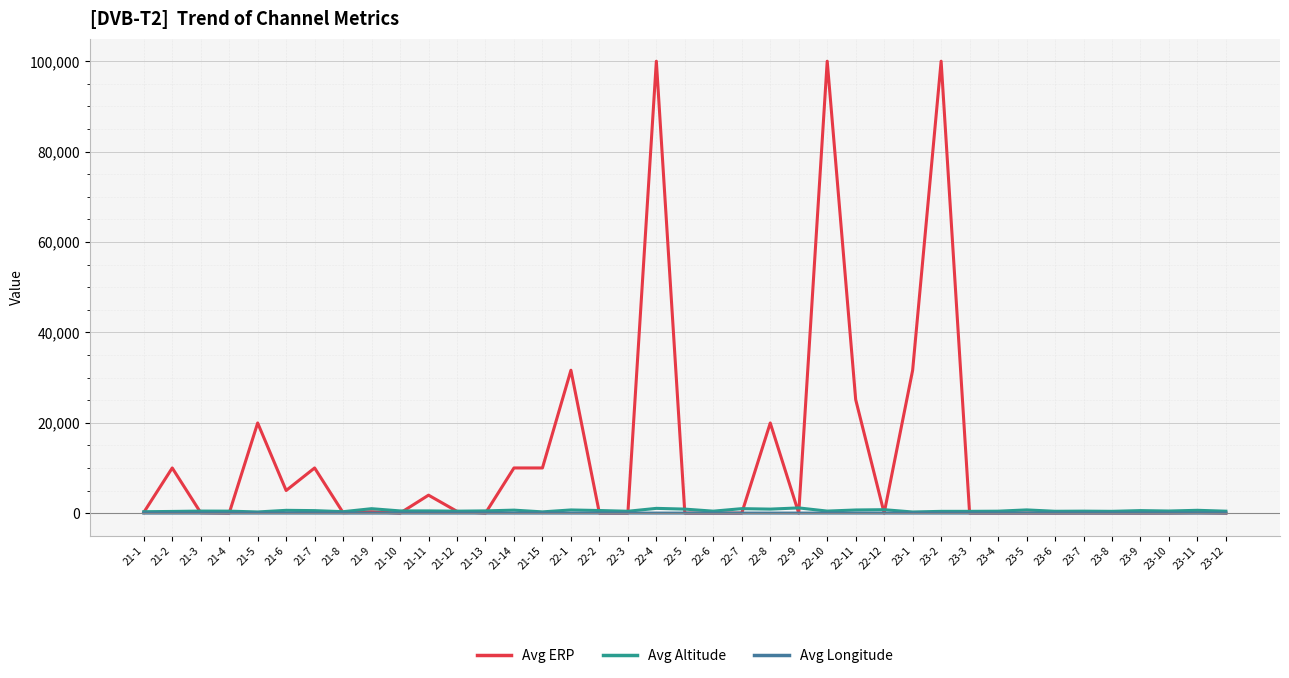

What is the highest value of the Avg ERP series?

100000.0